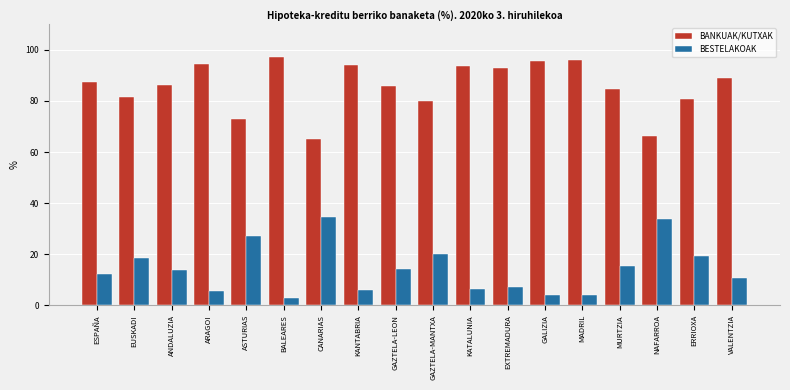

The BESTELAKOAK series shows 14.3 at GAZTELA-LEON. True or false?

True